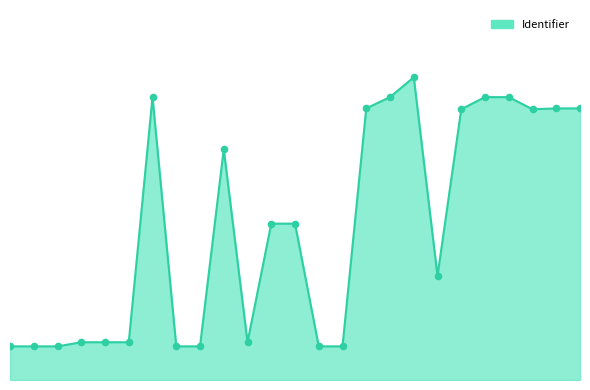

Is this an area chart (filled region under the line)?

Yes